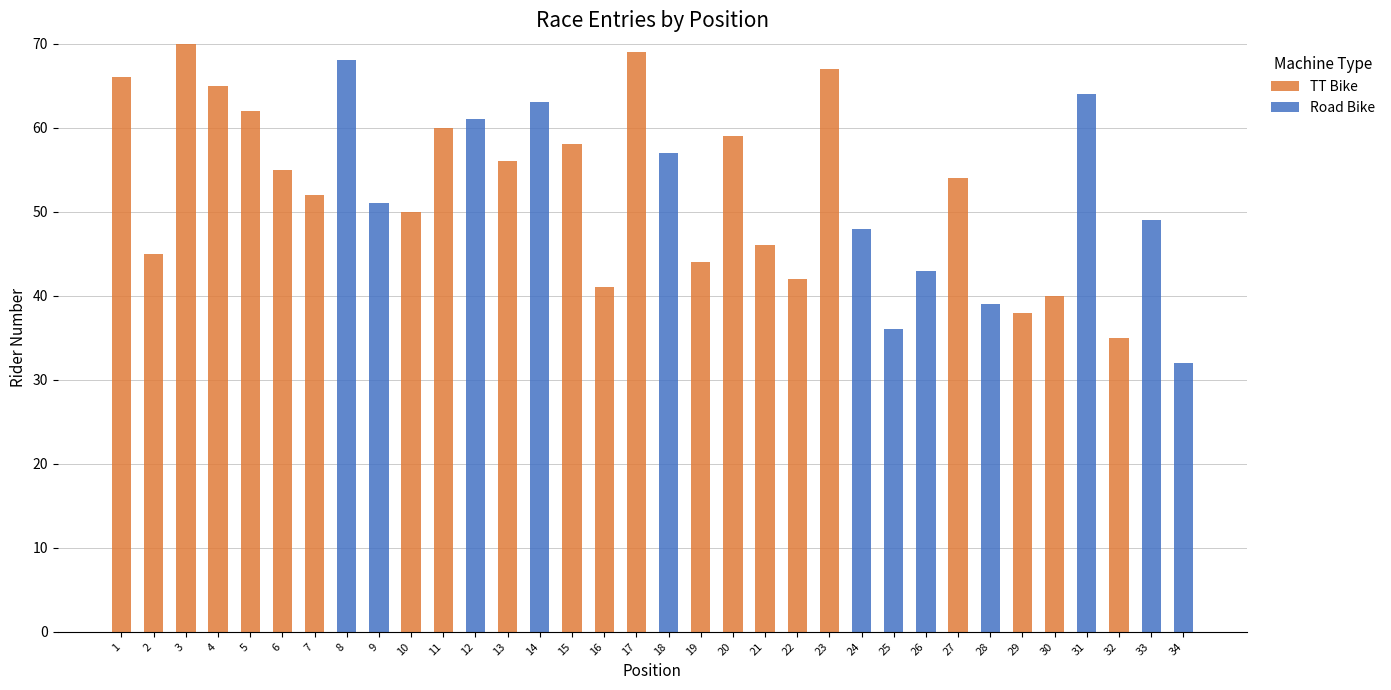

Does the chart contain stacked bars?

Yes